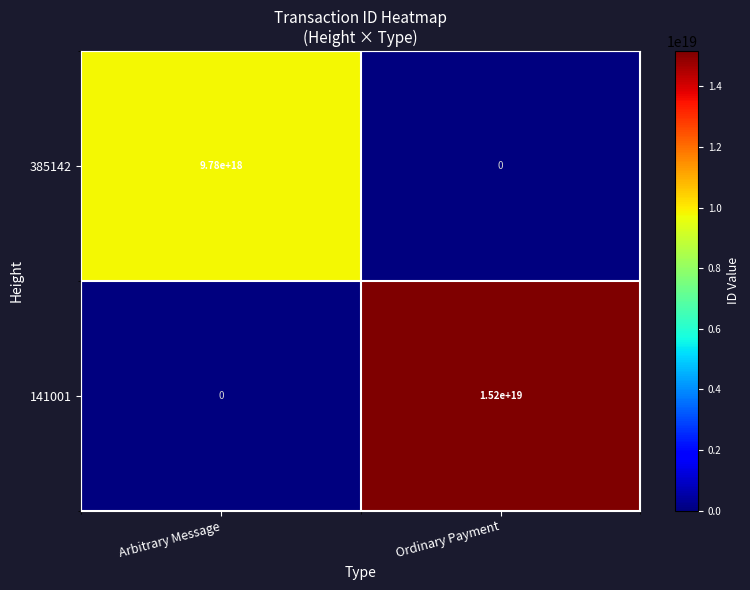

At which category is the sum across all series the highest?

Ordinary Payment